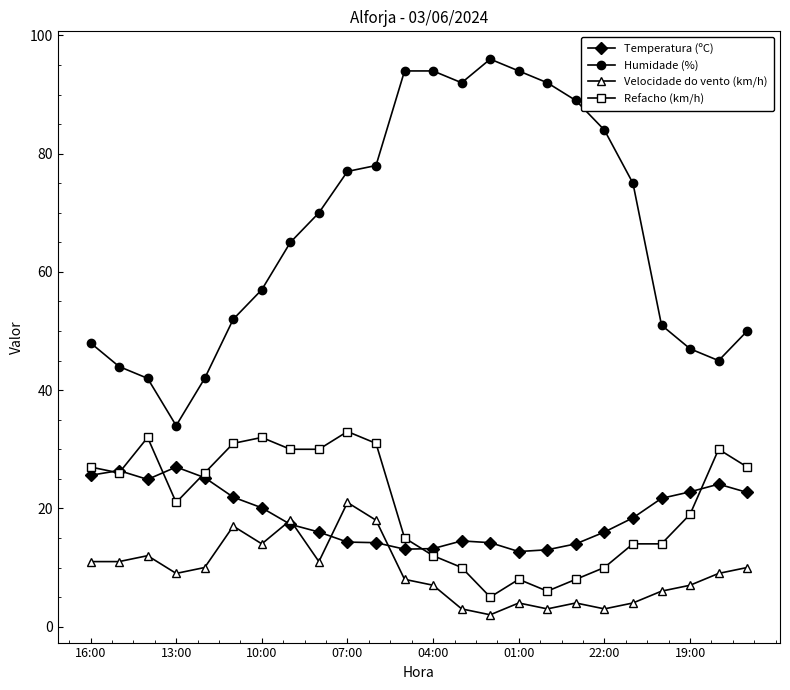

True or false: Refacho (km/h) has more than 0 interior local peaks.

True